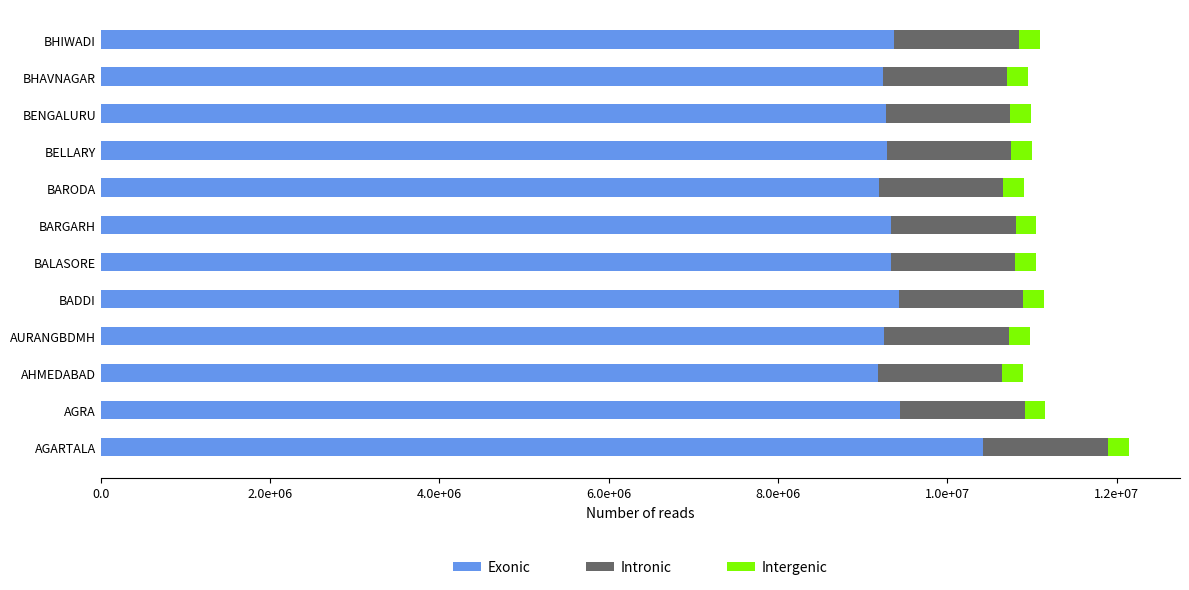

What are all the series names shown in the legend?

Exonic, Intronic, Intergenic